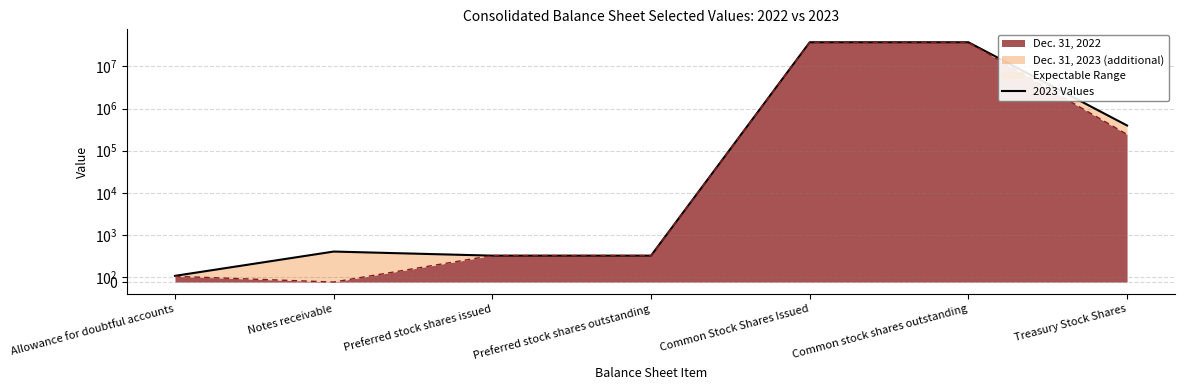

What is the difference between the maximum and minimum values?

37157484